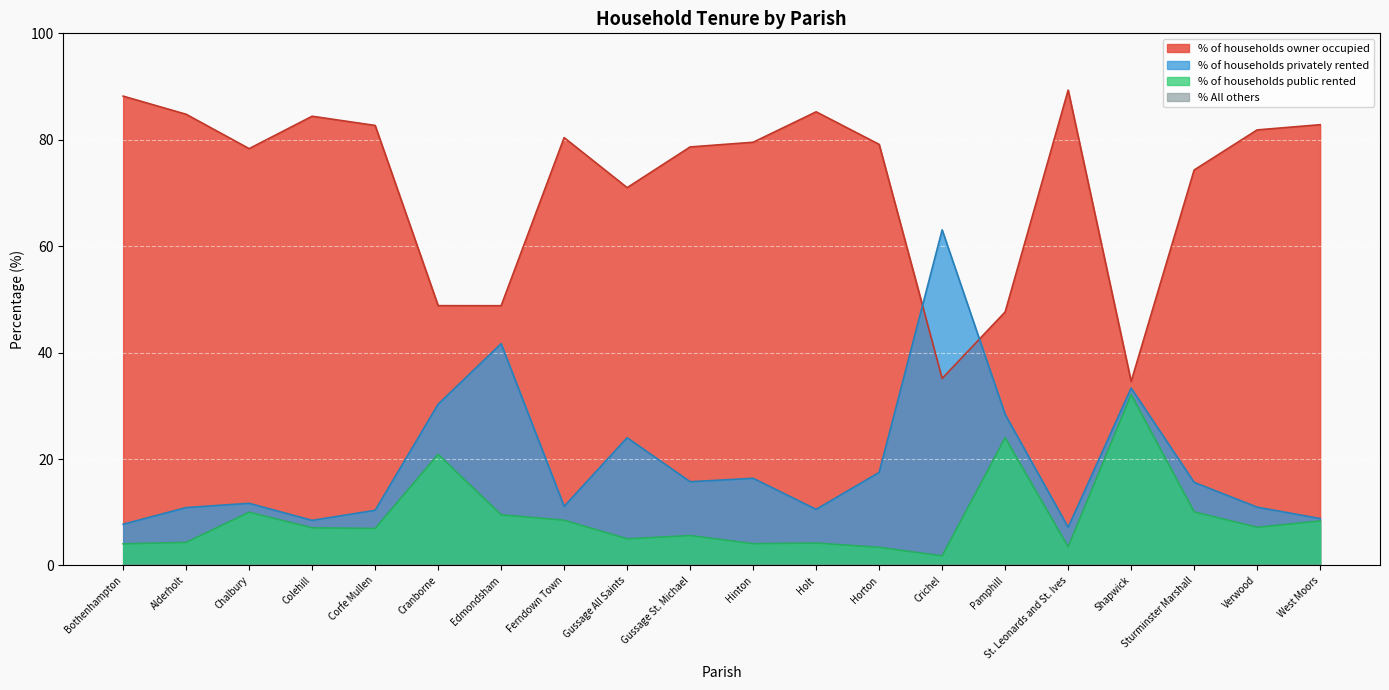

Which series has the largest total across all categories?

% of households owner occupied